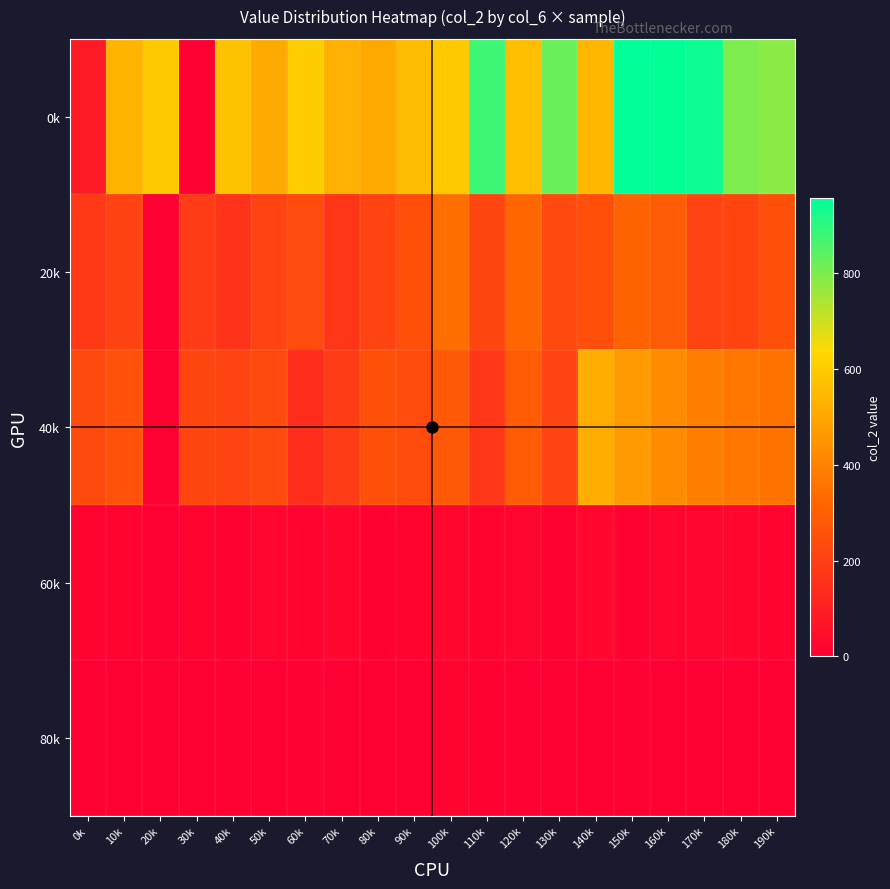

Which series has the largest range (max minus min)?

0k